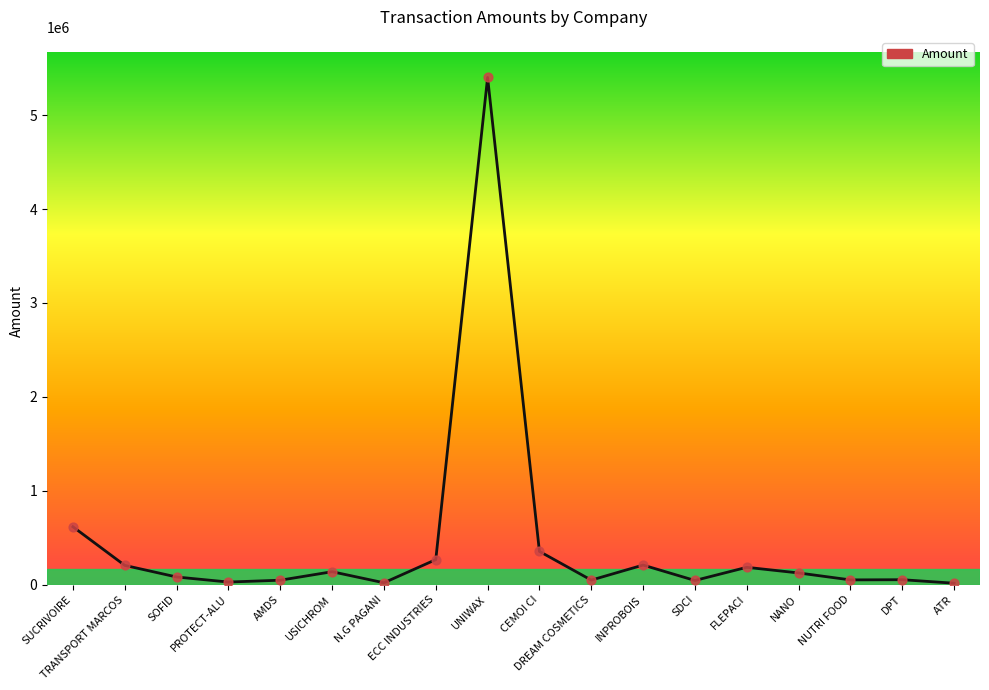

Between ATR and SOFID, which is larger?

SOFID